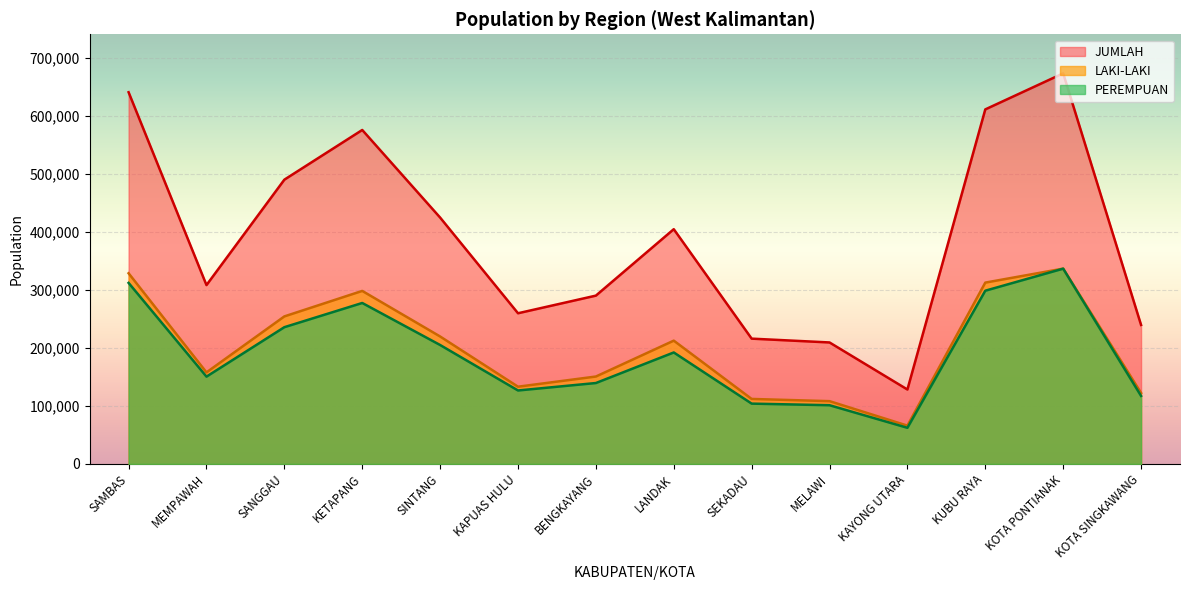

True or false: PEREMPUAN and LAKI-LAKI cross at least once.

False